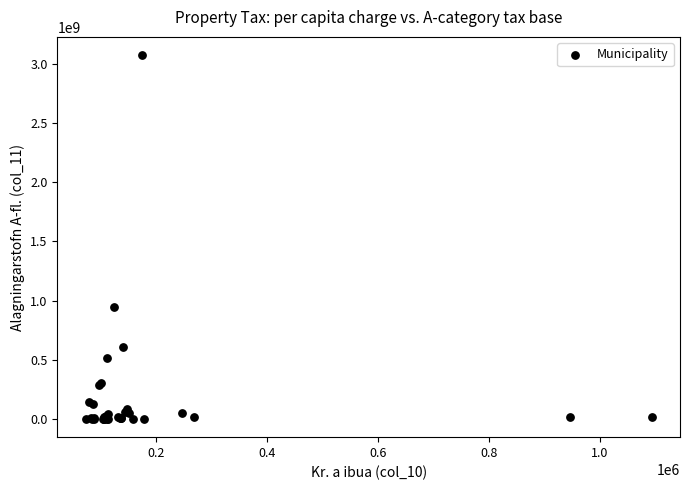

What Y value in the scatter plot is closest to 1537172012?

946606271